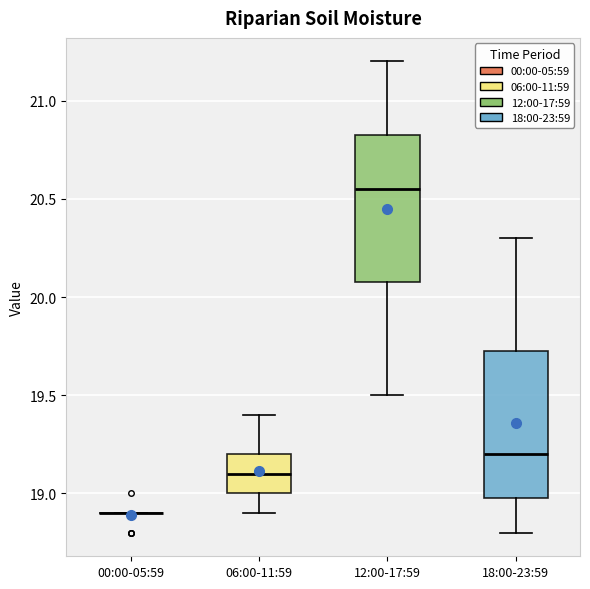

Where is the lower edge of the box for 06:00-11:59 on the y-axis? The values are not printed on the chart, so give them approximately, as read against the axis.

19.00